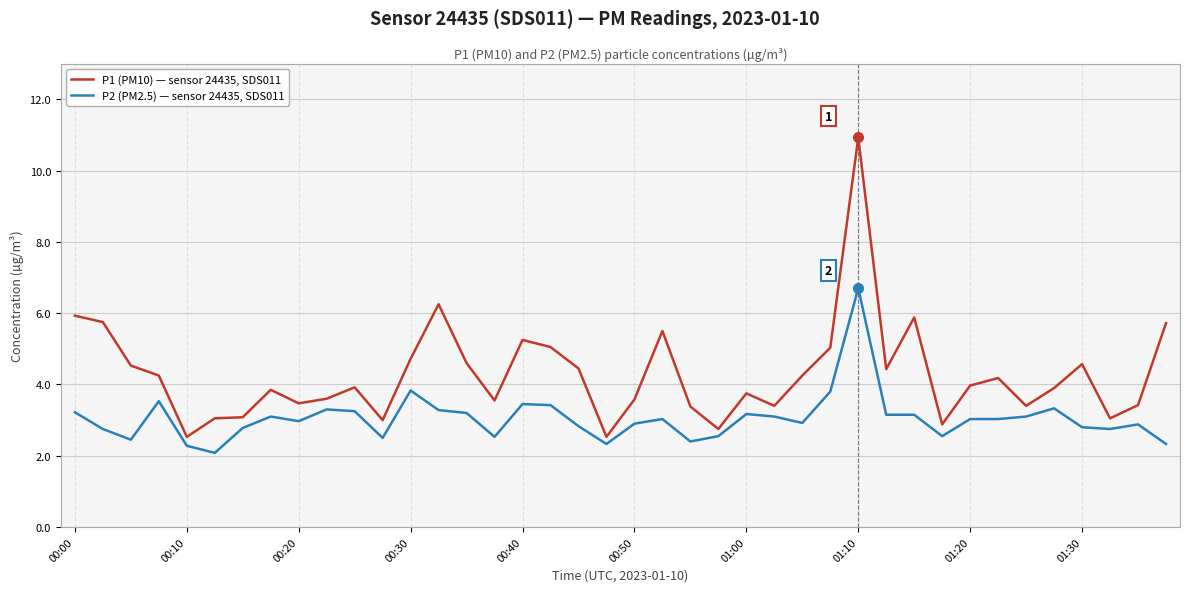

Which series has the widest spread of values?

P1 (PM10) — sensor 24435, SDS011